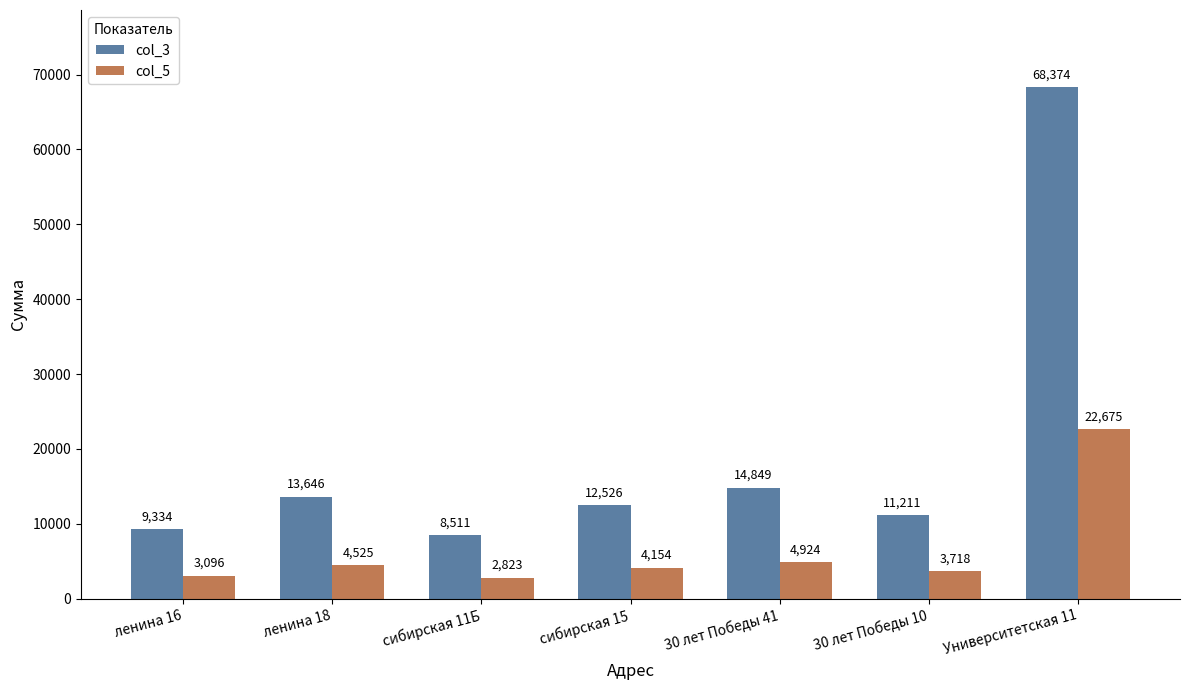

Which series has the largest range (max minus min)?

col_3